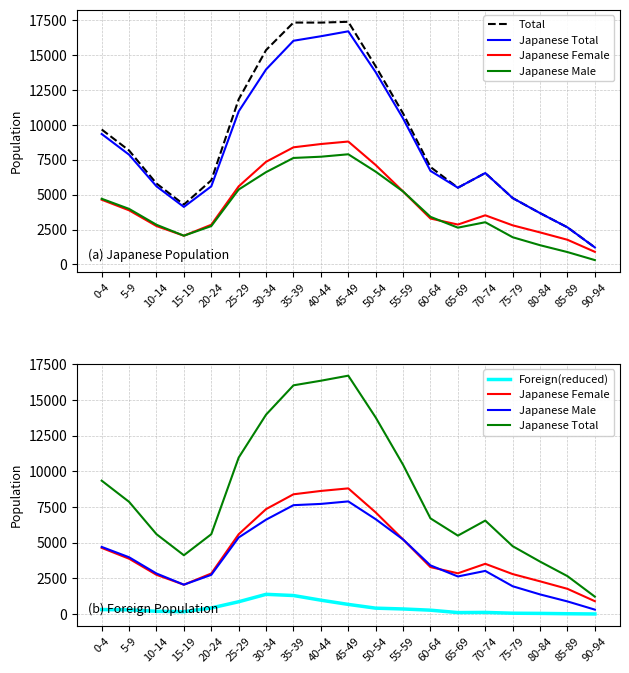

What are all the series names shown in the legend?

Total, Japanese Total, Japanese Female, Japanese Male, Foreign(reduced)